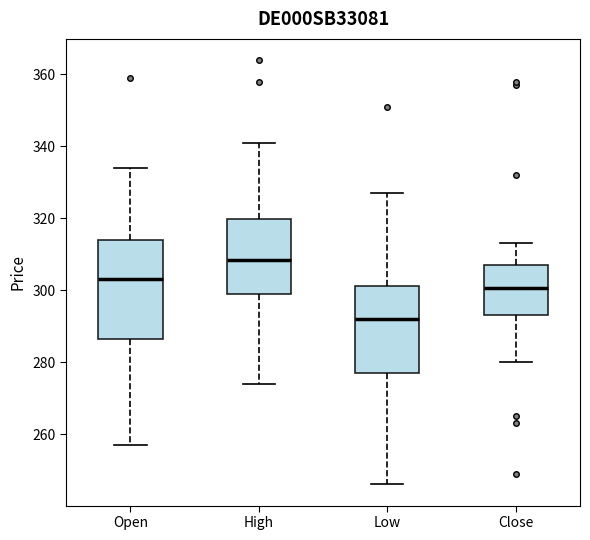

Reading left to right, transcribe this box plot: for each box, give where its median line is, the range the box spans, and where its two whiskers end, as read against the y-axis. The values are not printed on the chart, so give them approximately, as read against the axis.

Open: median 304, box 286 to 314, whiskers 258 to 334
High: median 308, box 300 to 320, whiskers 274 to 342
Low: median 292, box 278 to 302, whiskers 246 to 328
Close: median 300, box 294 to 308, whiskers 280 to 314